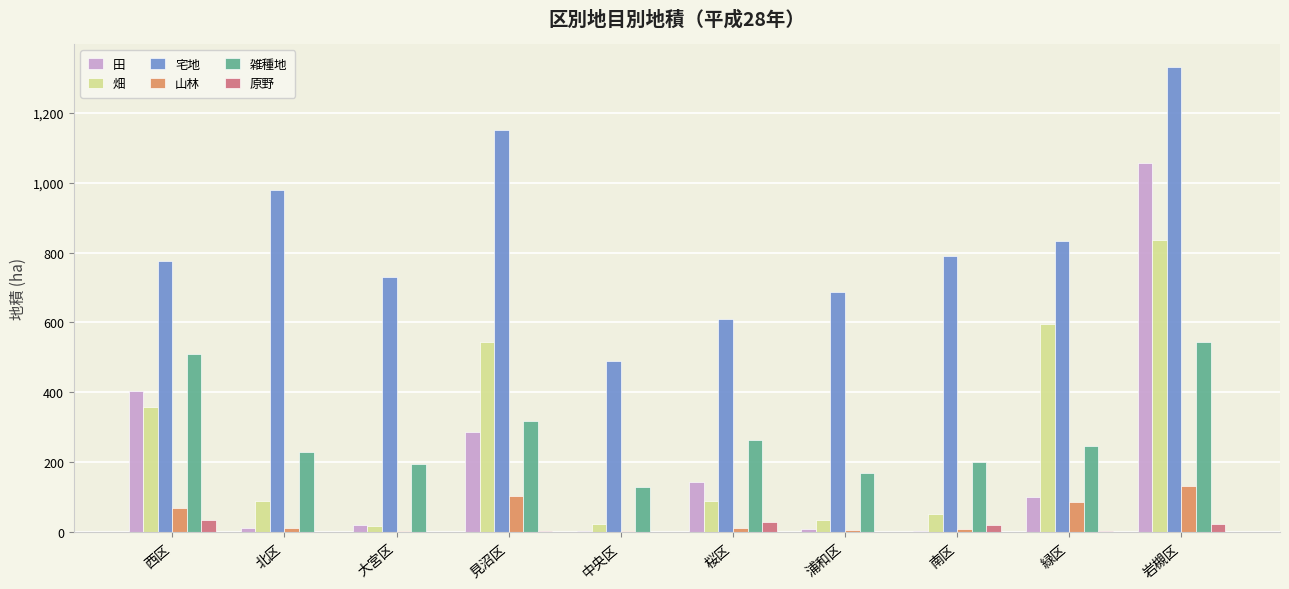

What is the difference between the 山林 values at 見沼区 and 岩槻区?

30.2